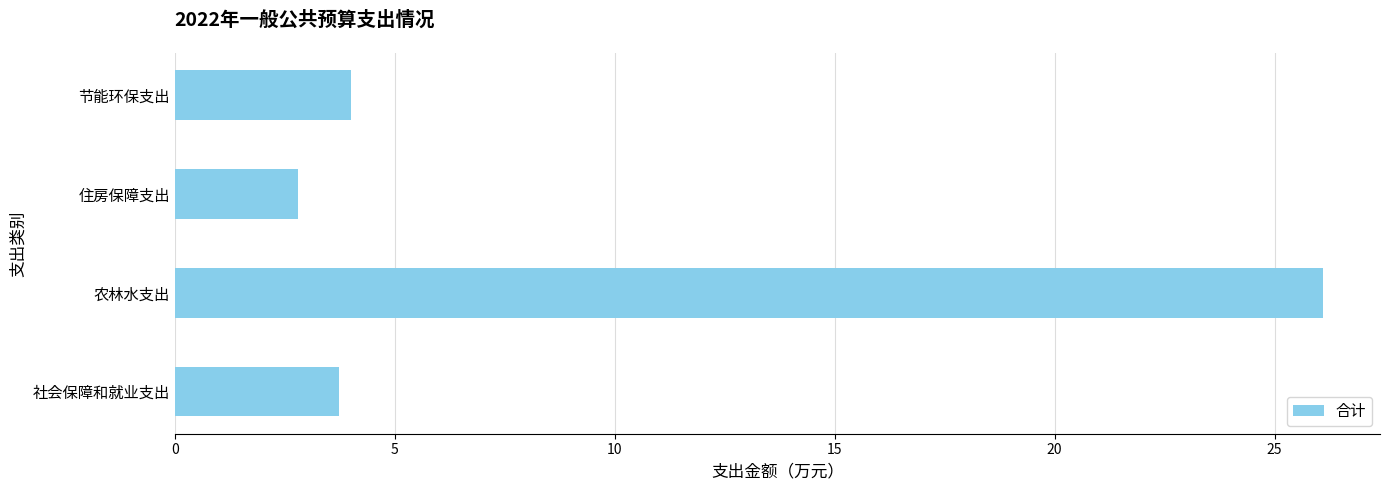

Reading bottom to top, extract all data points from this chart.

3.7	26.1	2.8	4.0